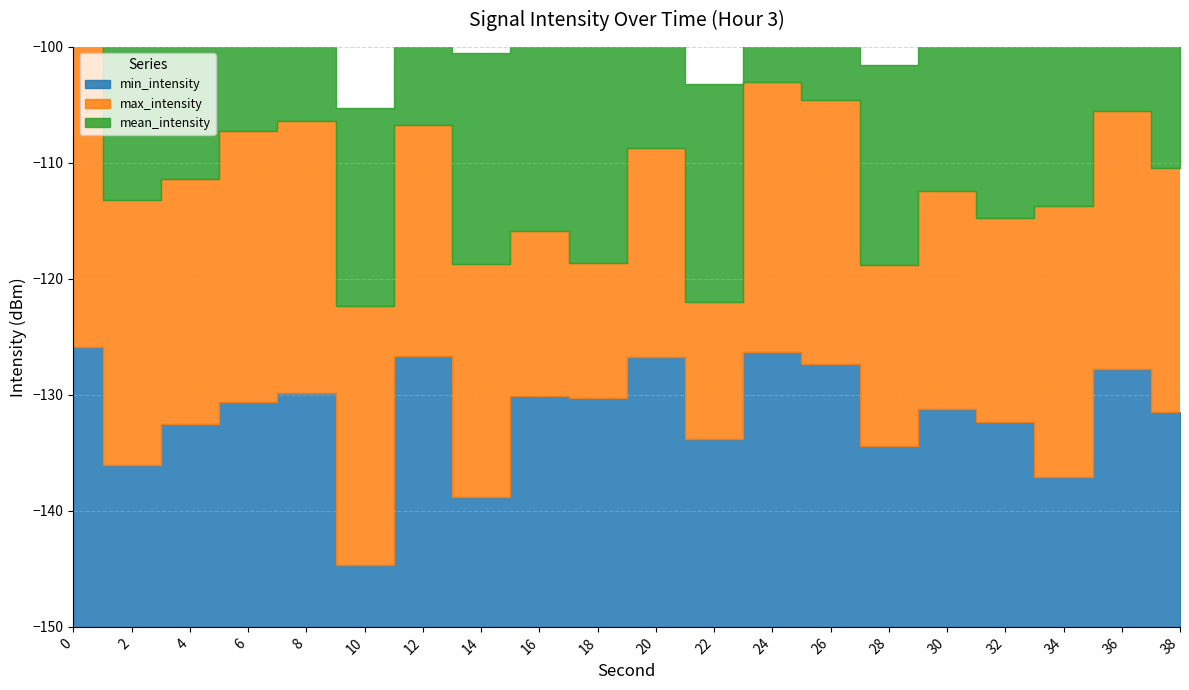

The value of mean_intensity at 6 is -57.7. True or false?

False